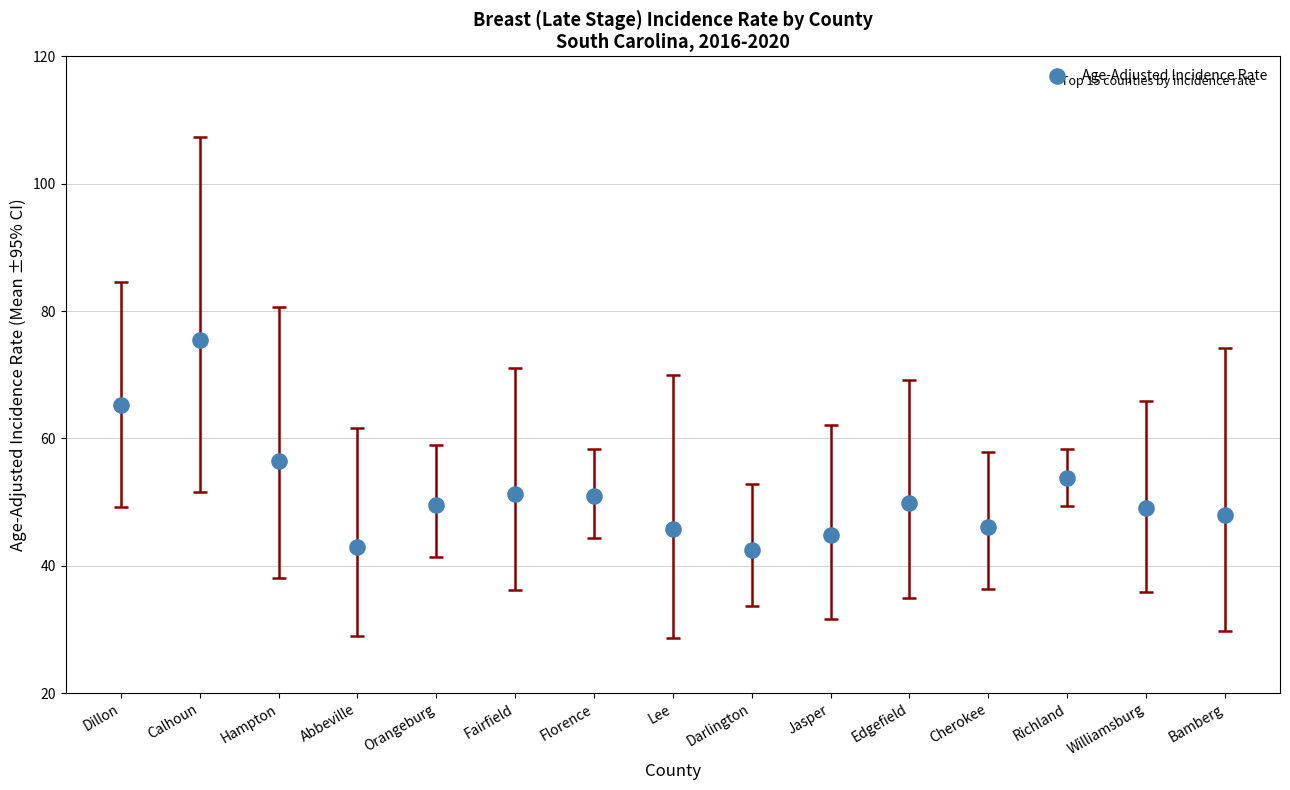

What Y value in the scatter plot is closest to 59?

56.4